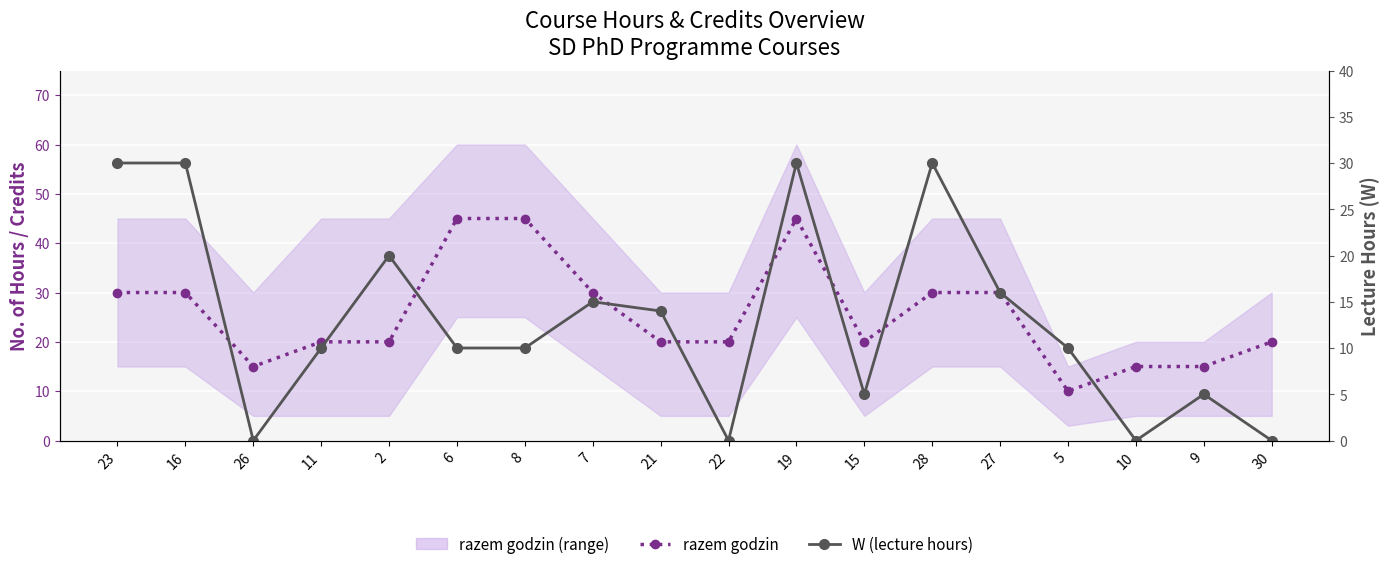

Which has a higher value, 2 or 23?

23